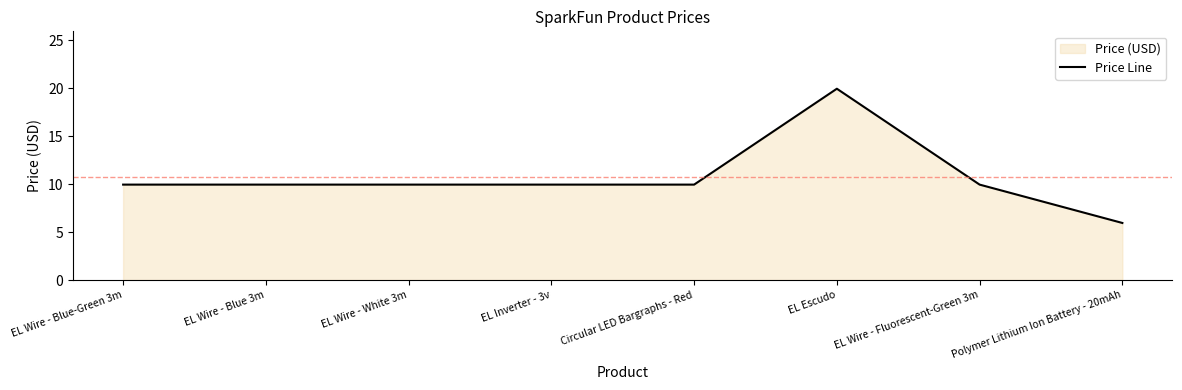

Where is the data nearest to the value 12?

EL Wire - Blue-Green 3m